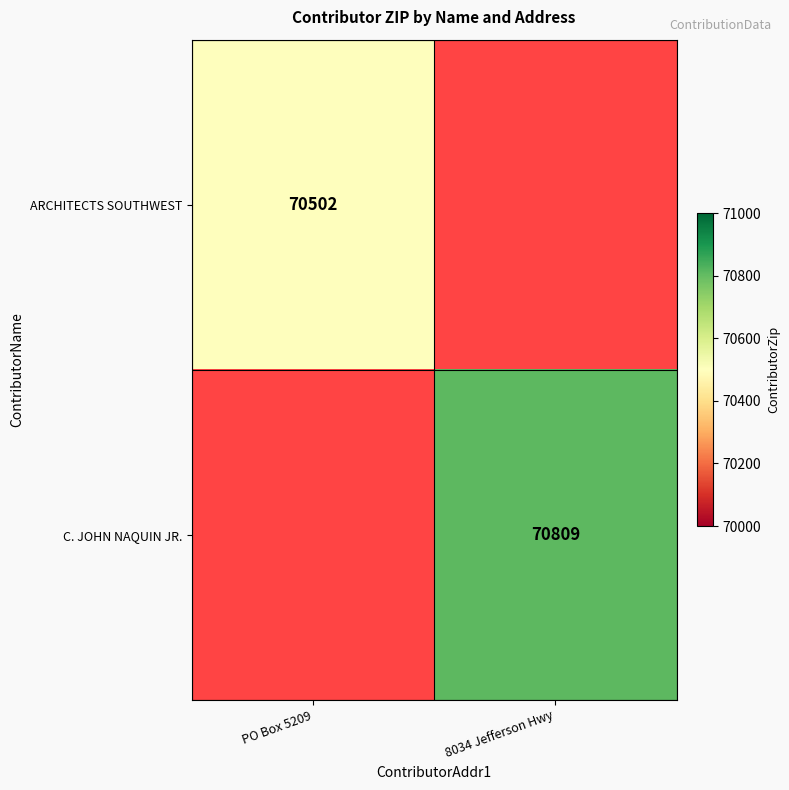

The value of ARCHITECTS SOUTHWEST at PO Box 5209 is 70502. True or false?

True